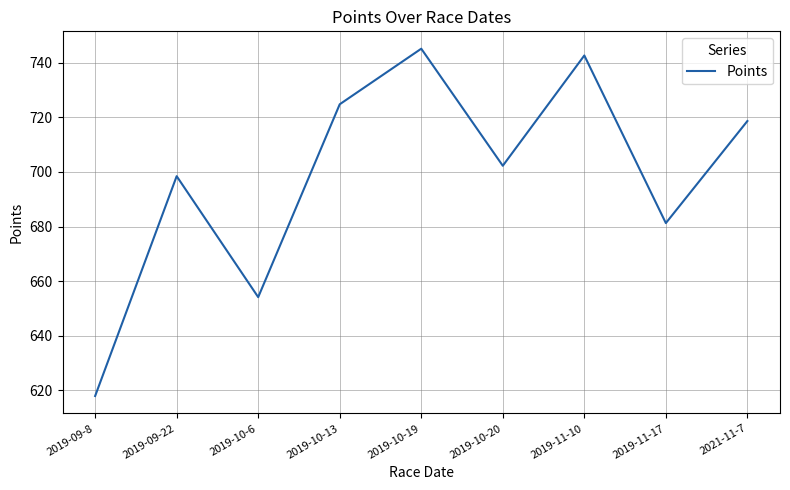

What position from the right is 2019-11-10?

3